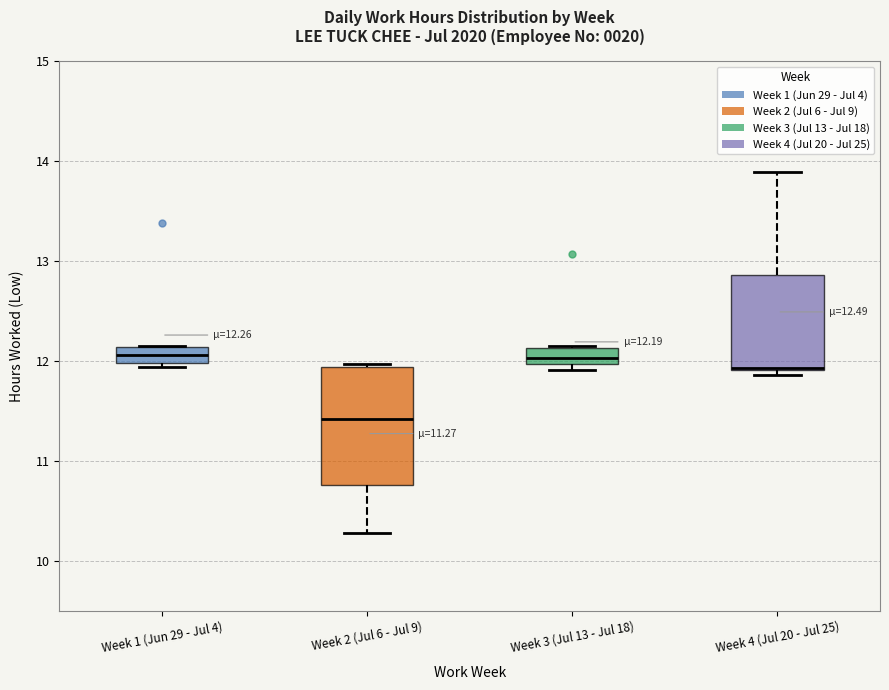

Comparing the boxes themselves (not the whiskers), which one is the tallest?

Week 2 (Jul 6 - Jul 9)